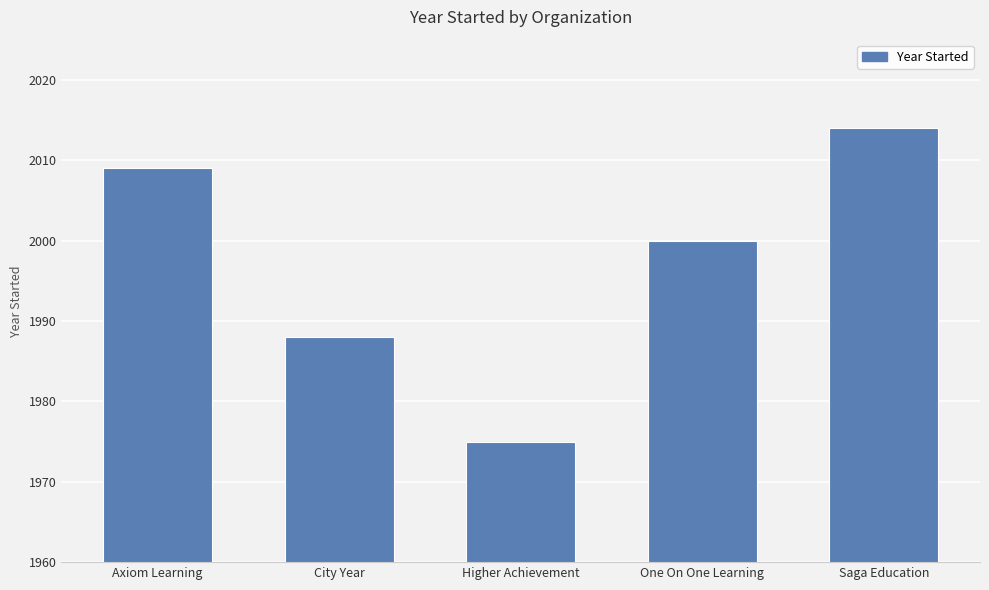

Reading right to left, extract all data points from this chart.

Saga Education=2014	One On One Learning=2000	Higher Achievement=1975	City Year=1988	Axiom Learning=2009